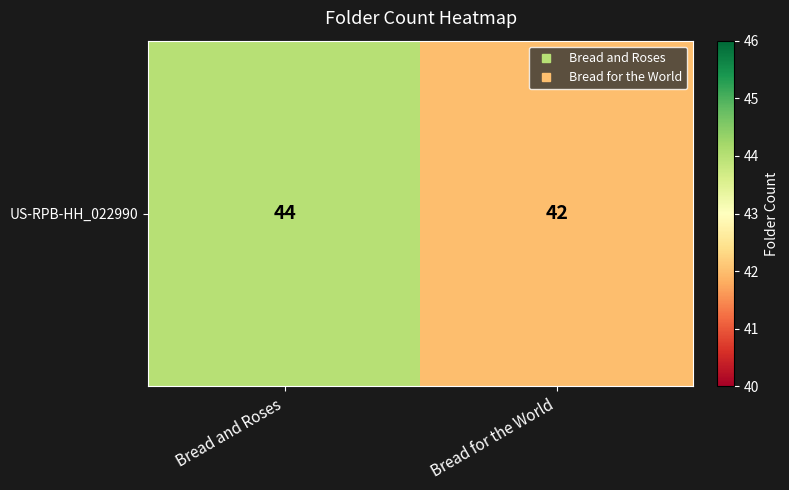

Reading left to right, extract all data points from this chart.

44	42